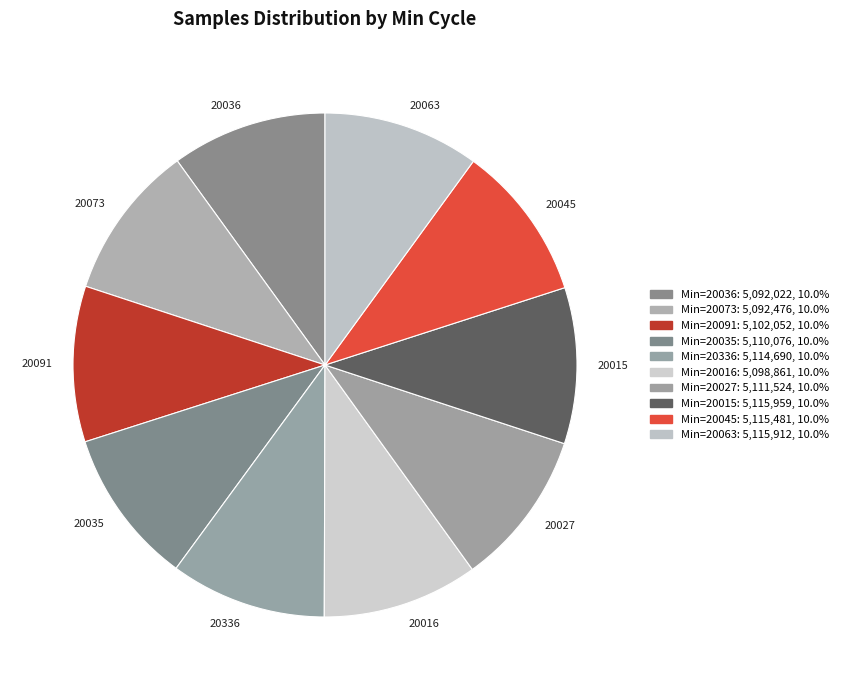

Approximately how many times larger is the value at 20015 compared to 20016?

1.0